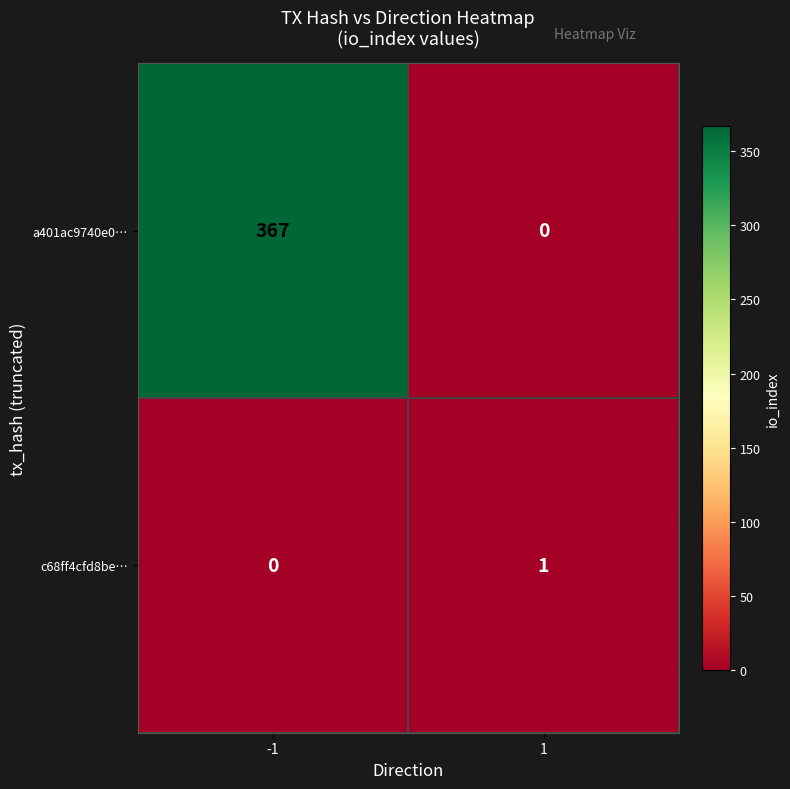

The c68ff4cfd8be… series shows 2 at 1. True or false?

False